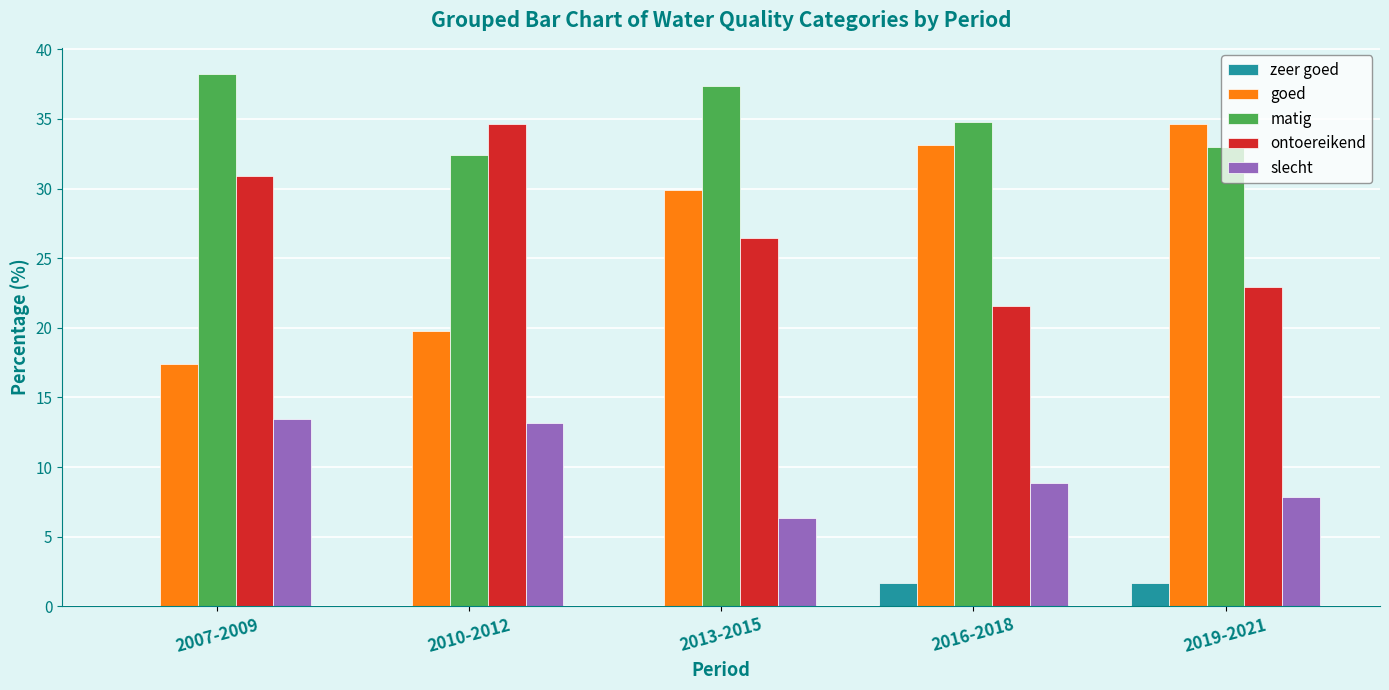

True or false: ontoereikend has a value of 30.9 at 2007-2009.

True